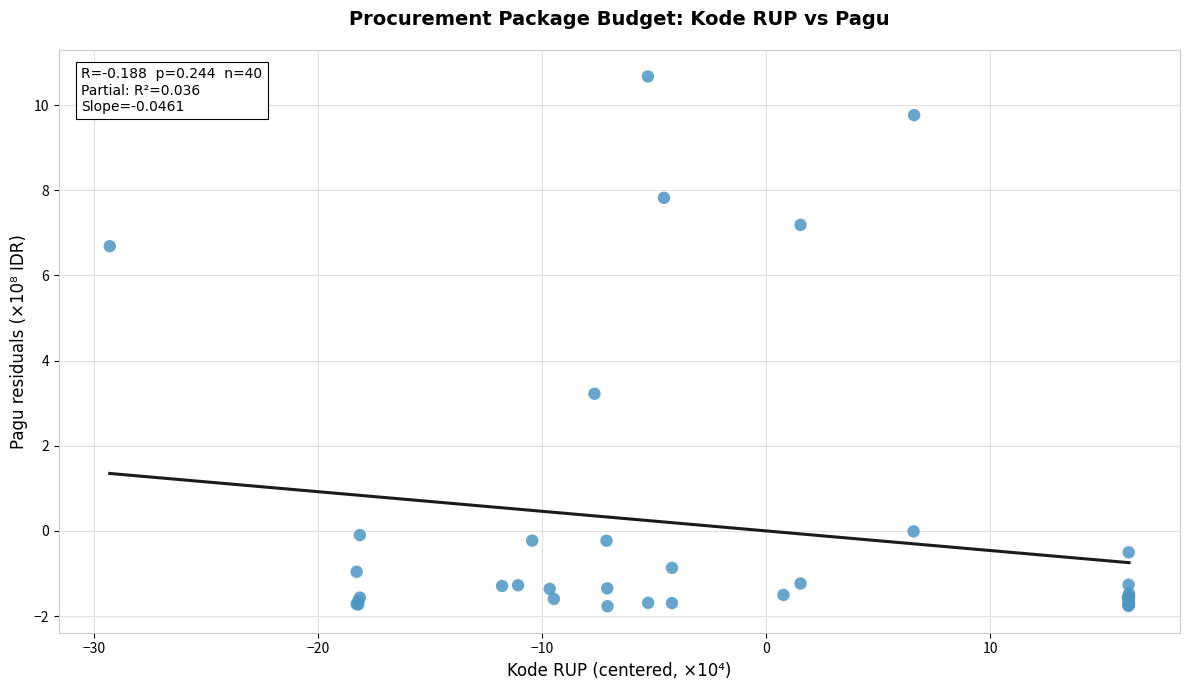

What Y value in the scatter plot is closest to 4?

3.2